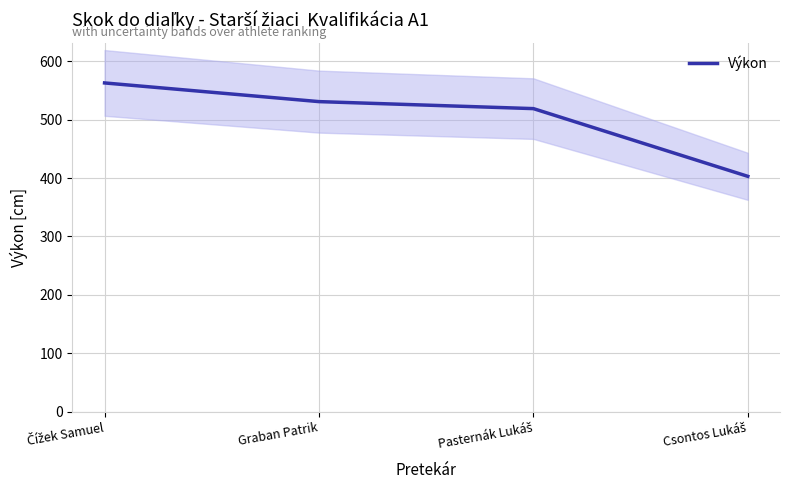

Rank the categories by value from lowest to highest.

Csontos Lukáš, Pasternák Lukáš, Graban Patrik, Čížek Samuel